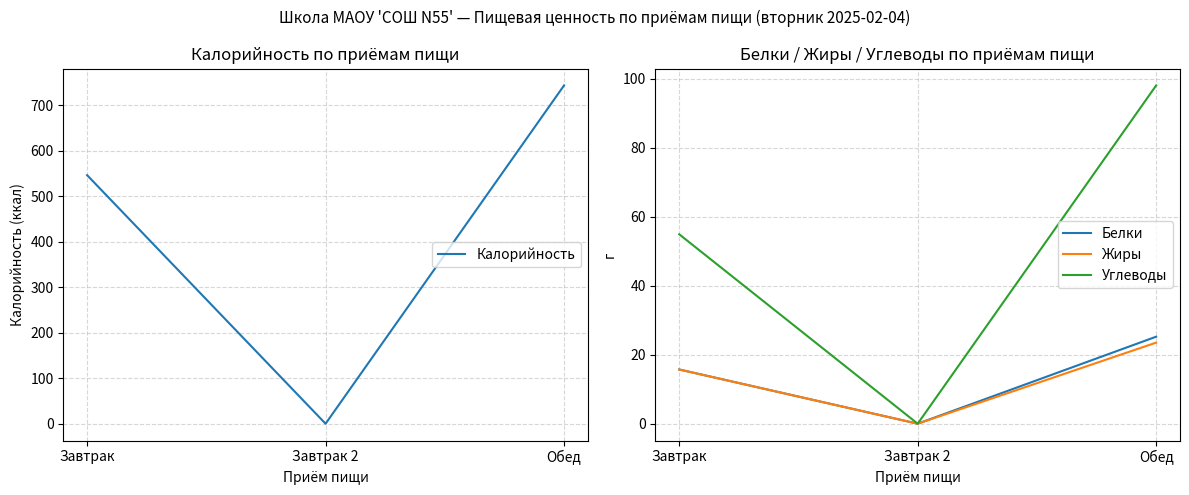

Does the chart have visible grid lines?

Yes